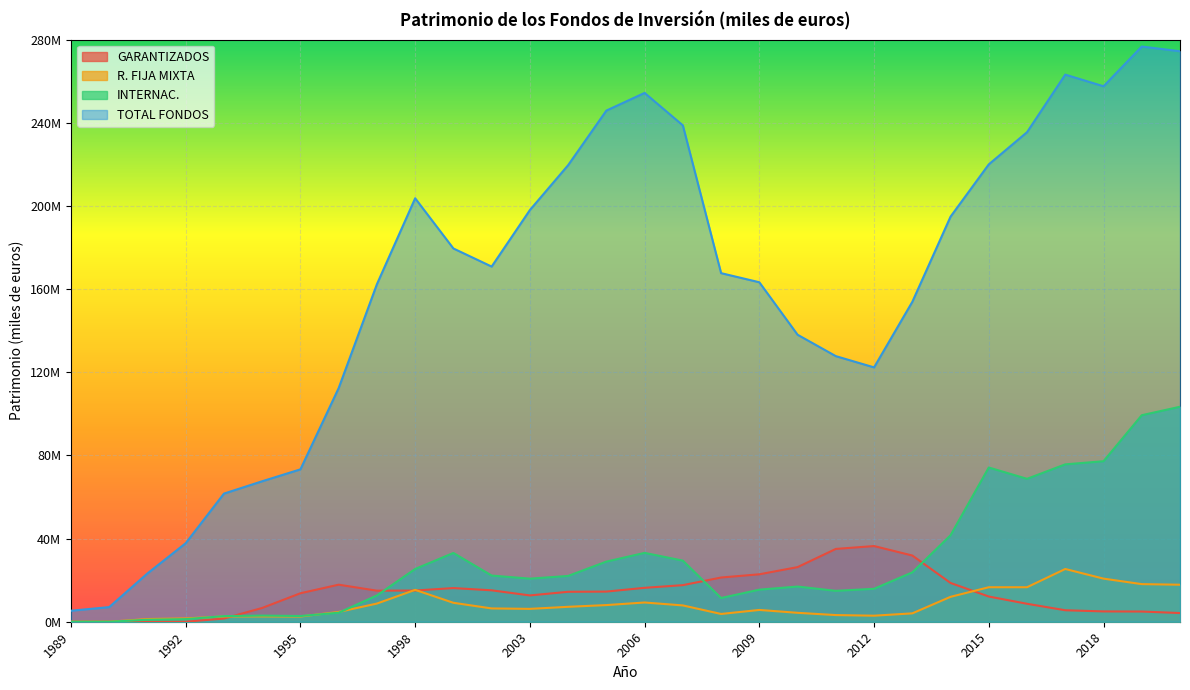

True or false: INTERNAC. and GARANTIZADOS intersect in this chart.

True